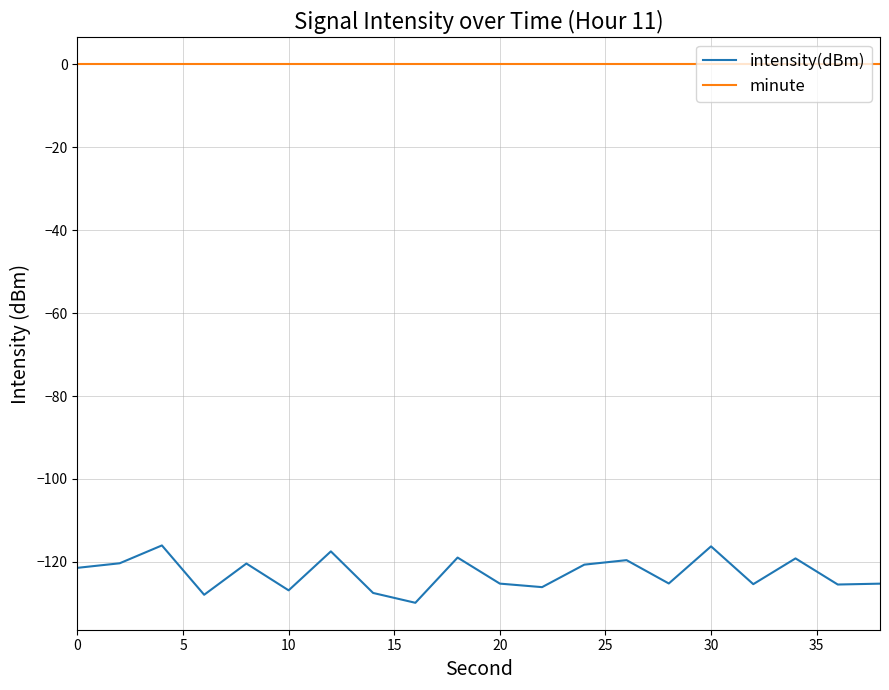

List the series in order of their peak value, lowest first.

intensity(dBm), minute